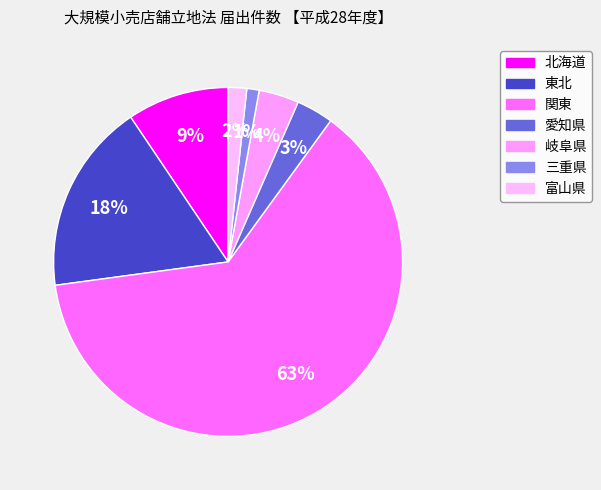

Does 愛知県 represent more than half of the total?

No